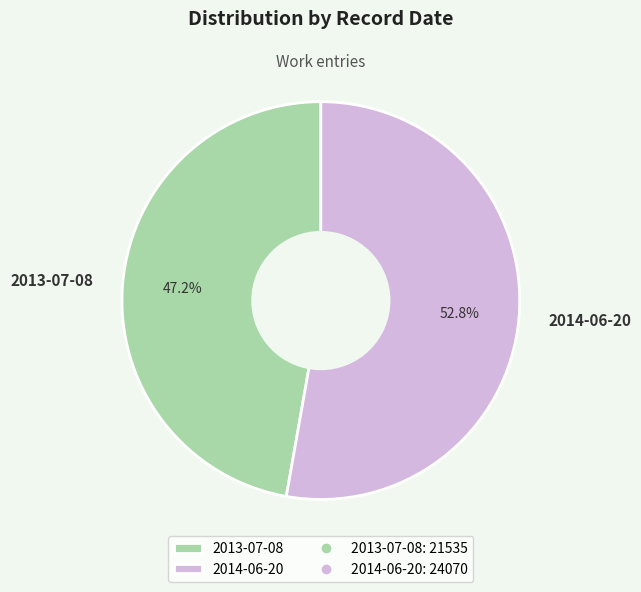

True or false: 2013-07-08 accounts for 47% of the total.

True